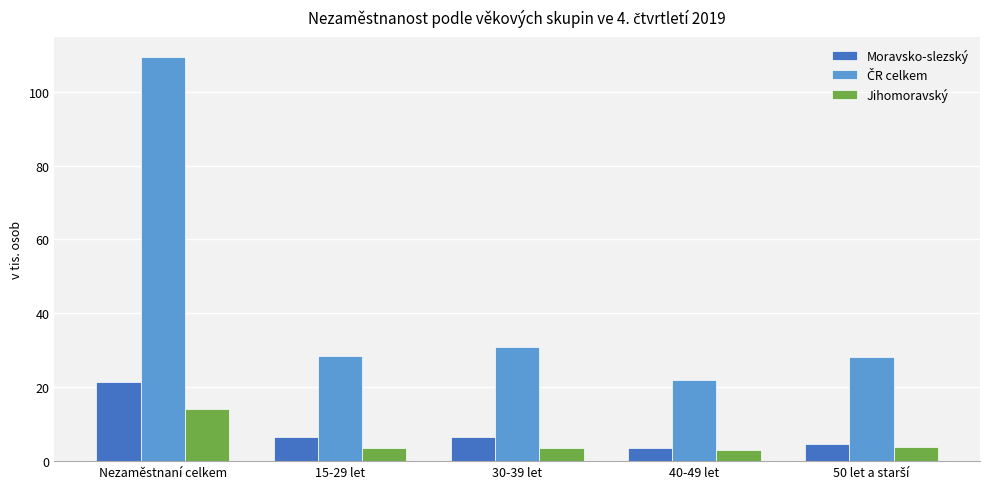

The value of Moravsko-slezský at 15-29 let is 6.5. True or false?

True